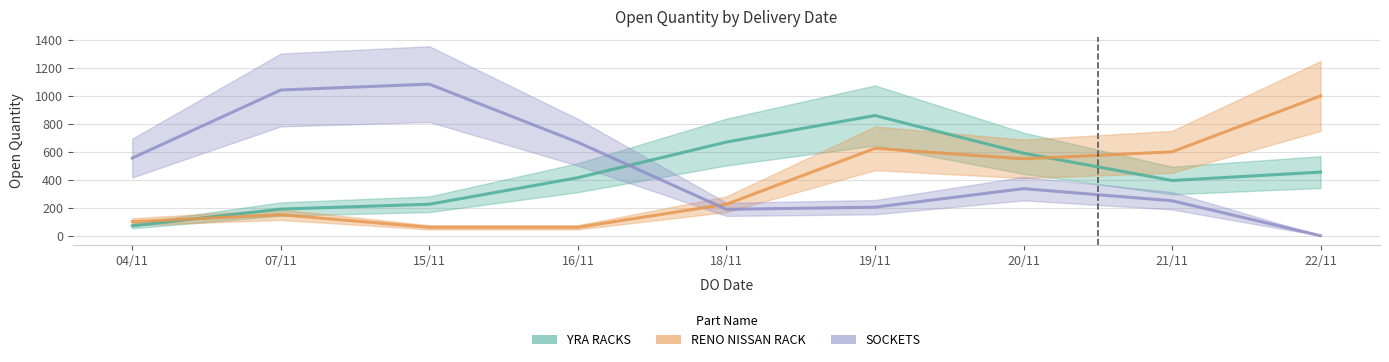

Rank the series by their average value, from lowest to highest.

RENO NISSAN RACK, YRA RACKS, SOCKETS